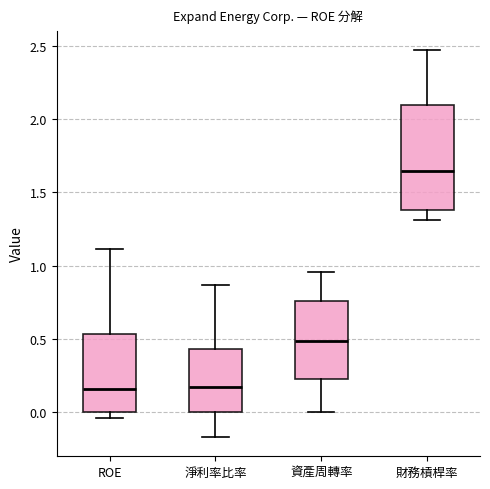

Reading left to right, read every box against the y-axis: the position of its median line, the range the box covers, and the ends of its whiskers. The values are not printed on the chart, so give them approximately, as read against the axis.

ROE: median 0.15, box 0.00 to 0.55, whiskers -0.05 to 1.10
淨利率比率: median 0.15, box 0.00 to 0.45, whiskers -0.15 to 0.85
資產周轉率: median 0.50, box 0.25 to 0.75, whiskers 0.00 to 0.95
財務槓桿率: median 1.65, box 1.40 to 2.10, whiskers 1.30 to 2.45